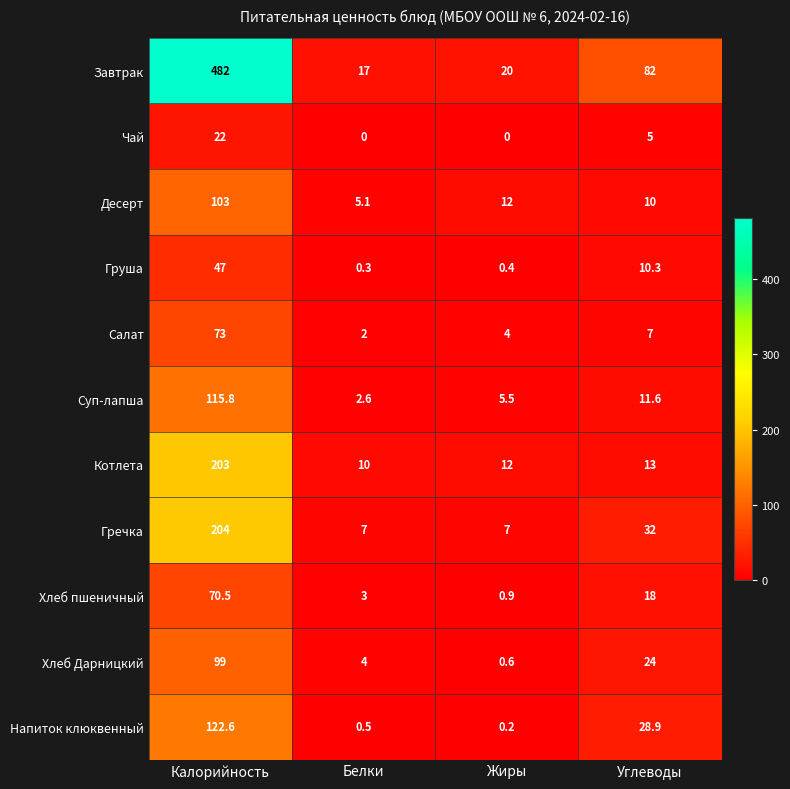

How many distinct data groups are displayed?

11